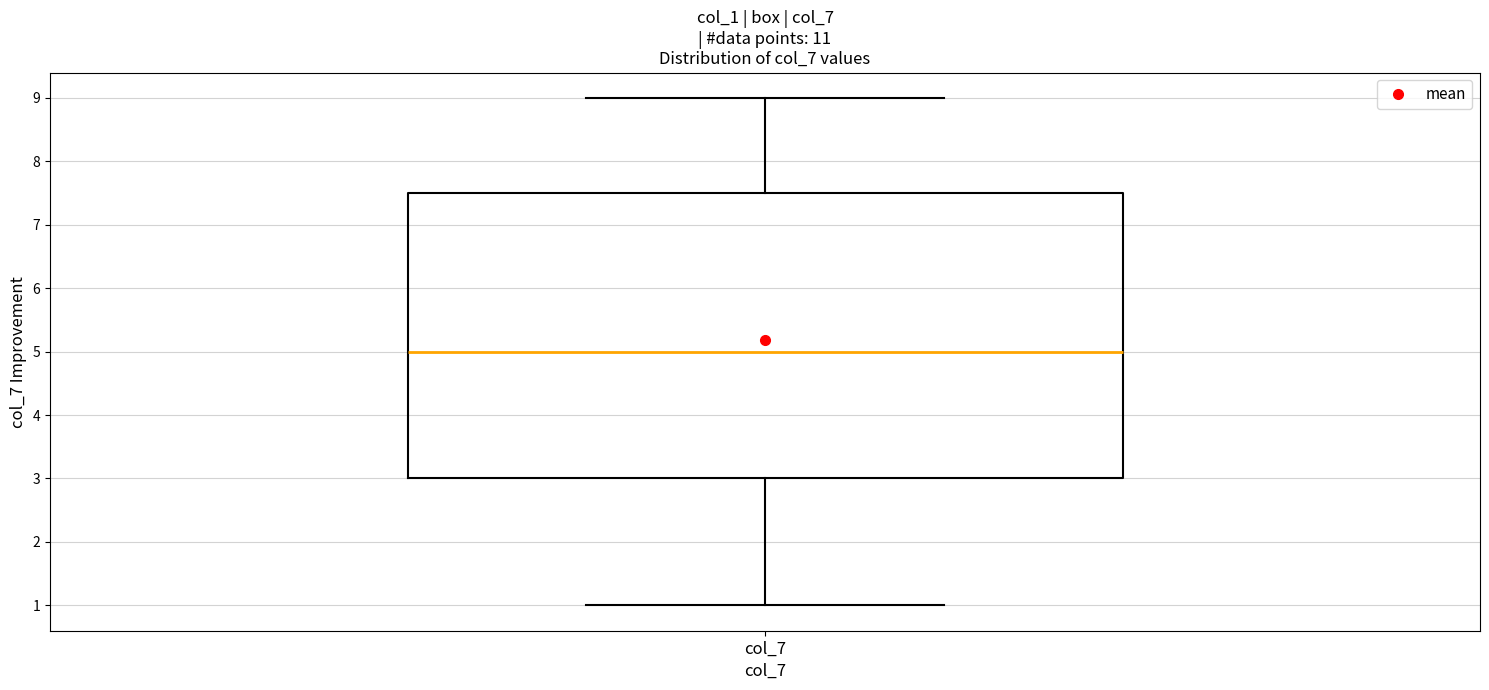

Read this box plot against the y-axis: the position of the median line, the range covered by the box, and the ends of both whiskers. The values are not printed on the chart, so give them approximately, as read against the axis.

median 5.0, box 3.0 to 7.5, whiskers 1.0 to 9.0